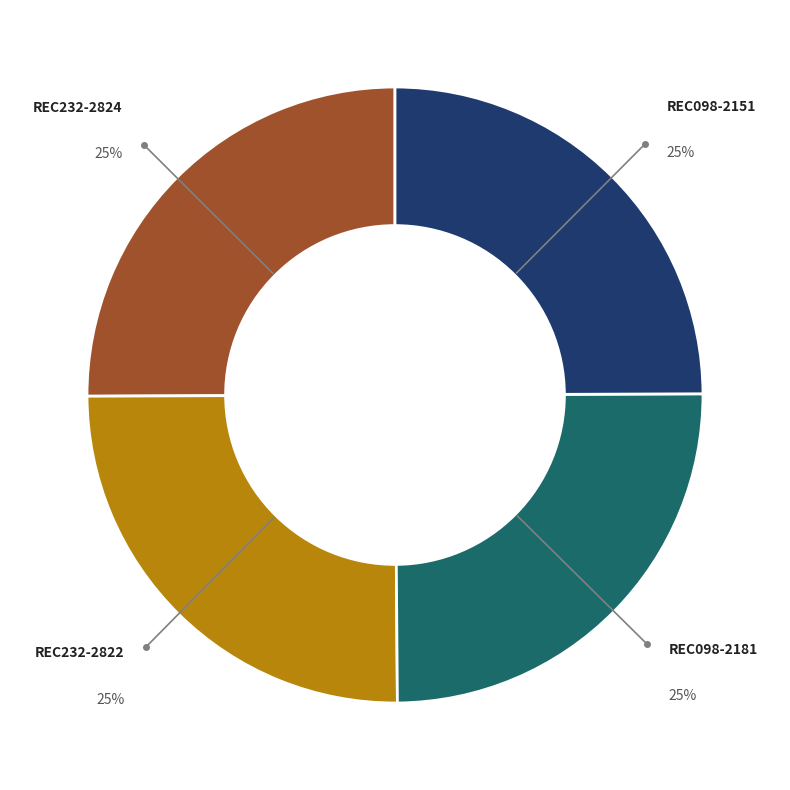

To the nearest percent, what portion does REC232-2822 represent?

25%